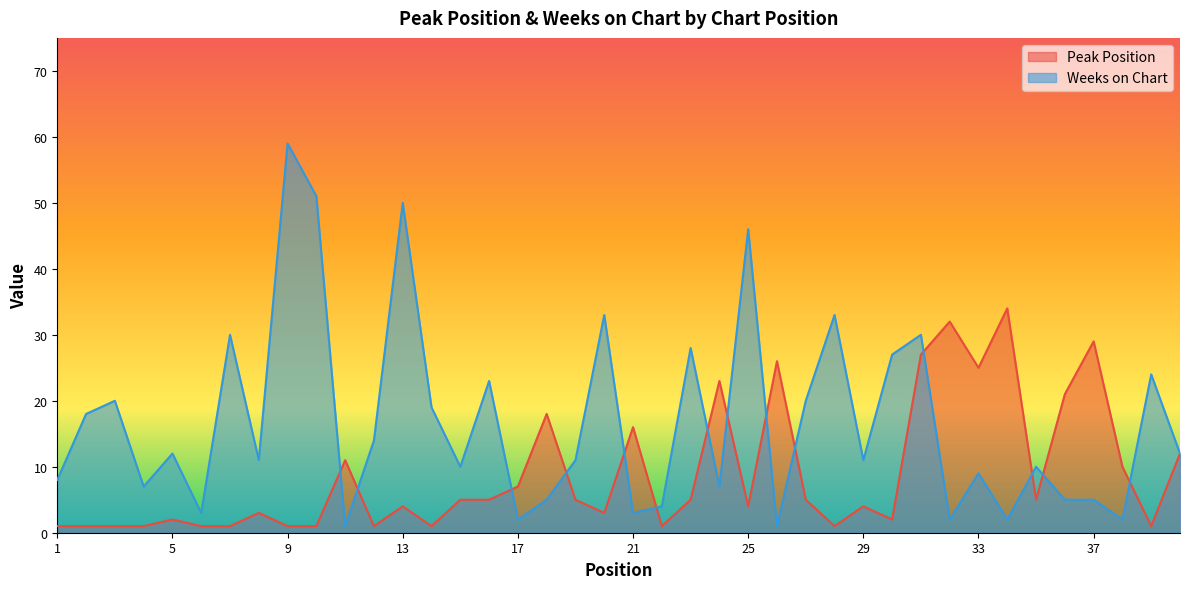

What is the difference between the highest and lowest values at 14?

18